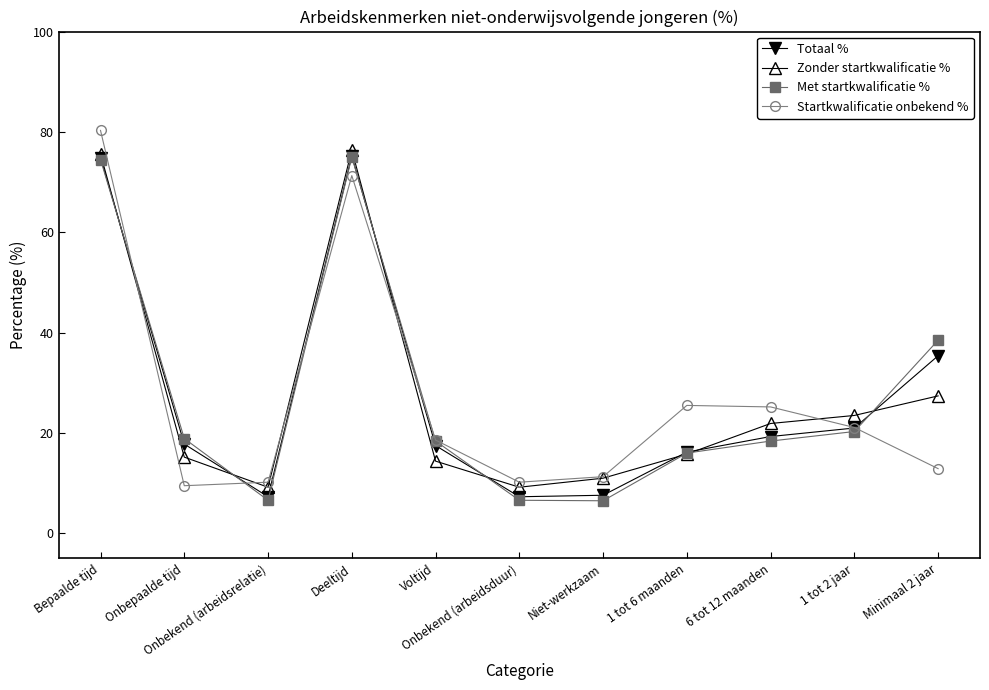

What is the highest value of the Met startkwalificatie % series?

75.0